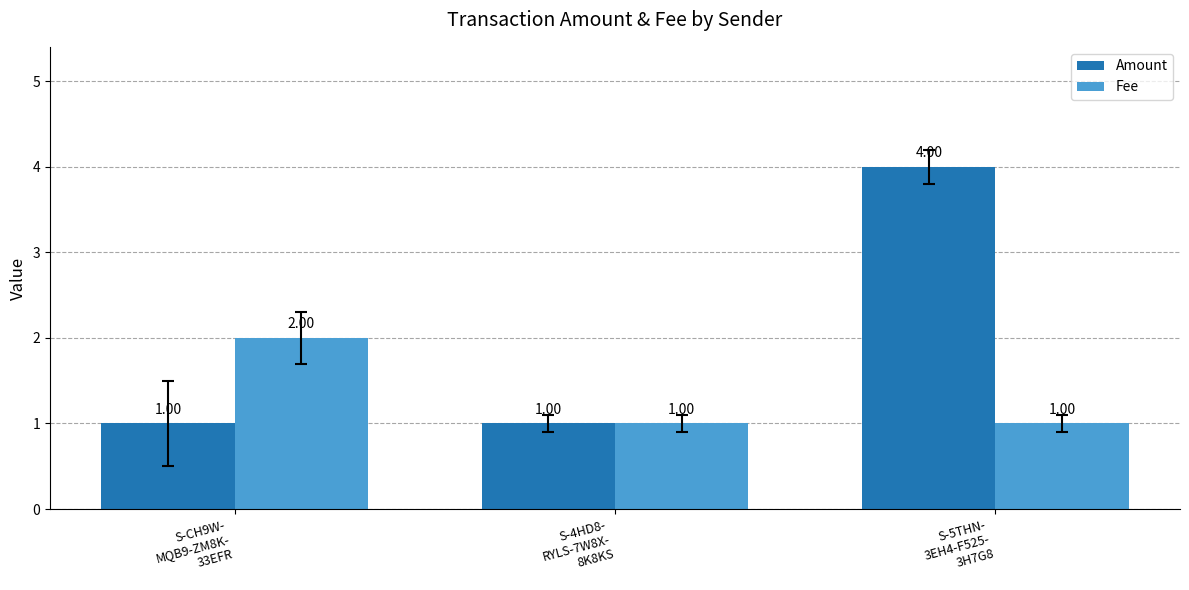

How many data points in Fee are above 1?

1